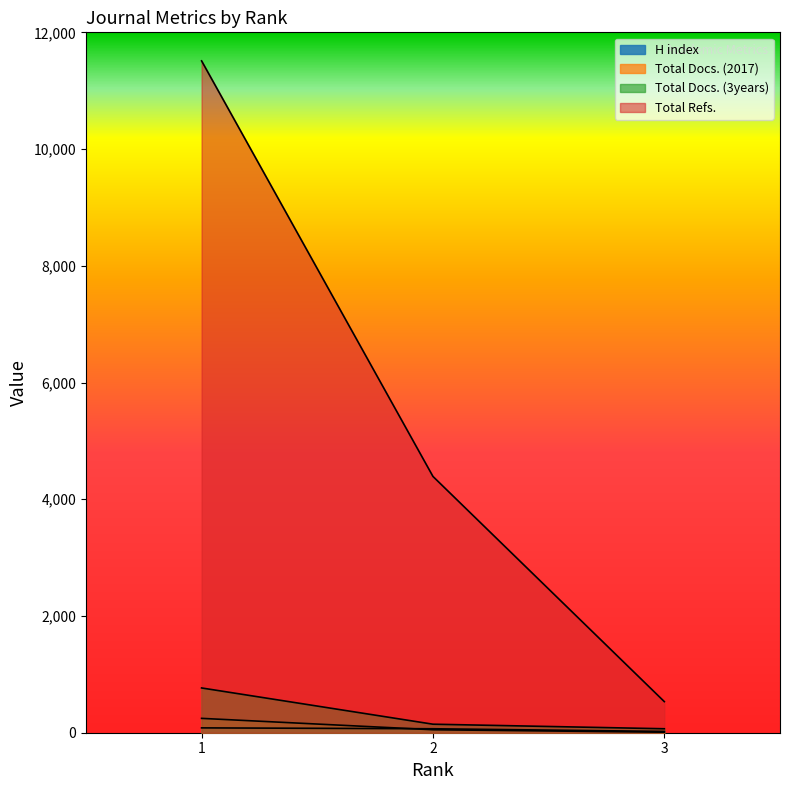

What are all the series names shown in the legend?

H index, Total Docs. (2017), Total Docs. (3years), Total Refs.